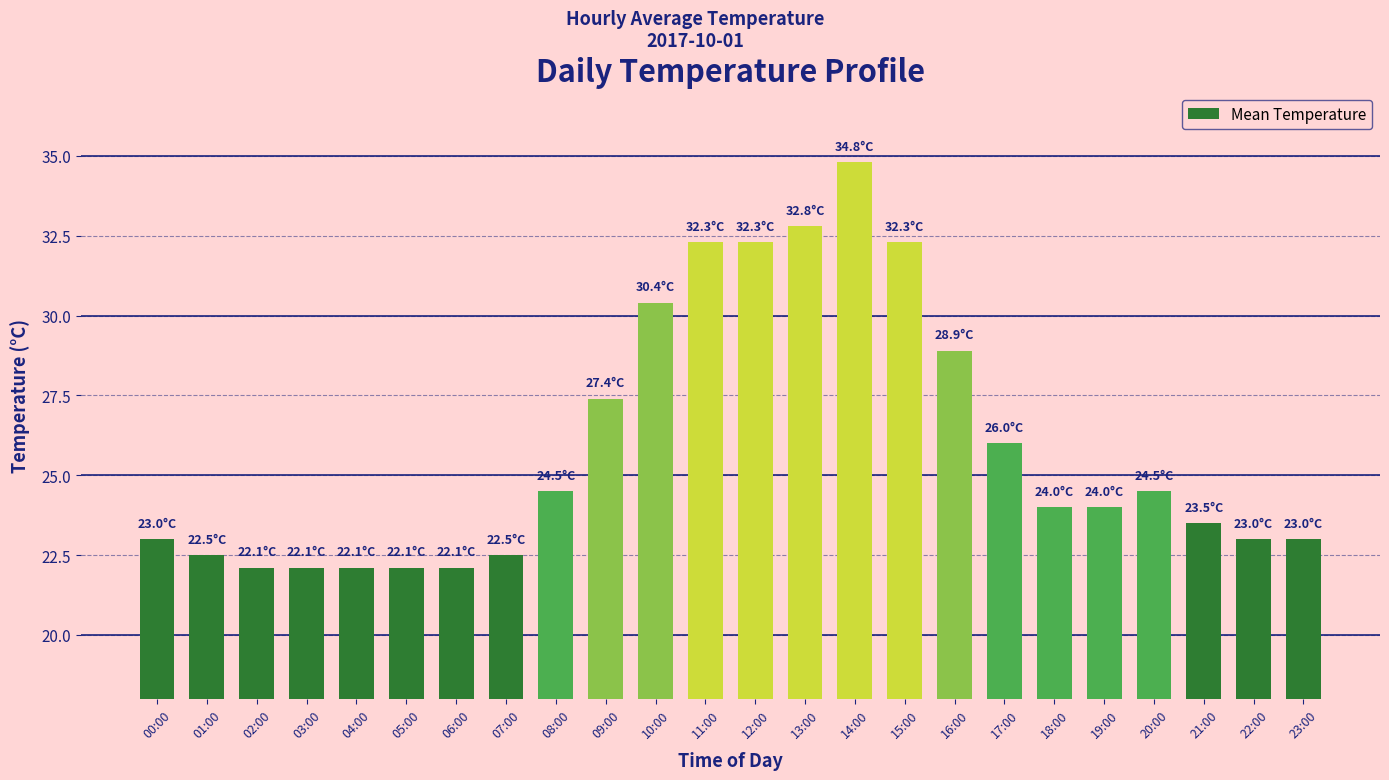

Reading left to right, extract all data points from this chart.

00:00=23.0	01:00=22.5	02:00=22.1	03:00=22.1	04:00=22.1	05:00=22.1	06:00=22.1	07:00=22.5	08:00=24.5	09:00=27.4	10:00=30.4	11:00=32.3	12:00=32.3	13:00=32.8	14:00=34.8	15:00=32.3	16:00=28.9	17:00=26.0	18:00=24.0	19:00=24.0	20:00=24.5	21:00=23.5	22:00=23.0	23:00=23.0